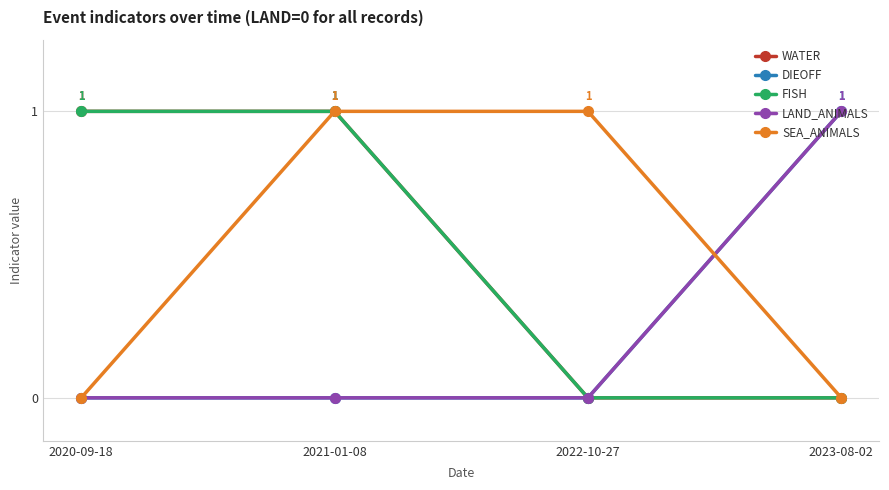

Is this an area chart (filled region under the line)?

No